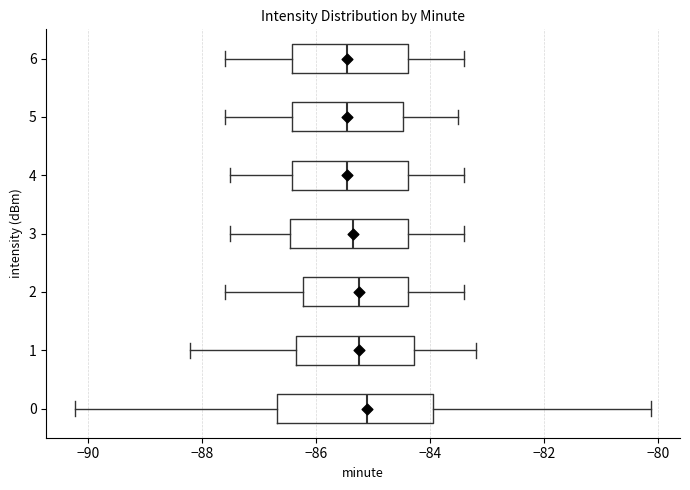

Reading bottom to top, transcribe this box plot: for each box, give where its median line is, the range the box spans, and where its two whiskers end, as read against the x-axis. The values are not printed on the chart, so give them approximately, as read against the axis.

0: median -85.2, box -86.6 to -84.0, whiskers -90.2 to -80.2
1: median -85.2, box -86.4 to -84.2, whiskers -88.2 to -83.2
2: median -85.2, box -86.2 to -84.4, whiskers -87.6 to -83.4
3: median -85.4, box -86.4 to -84.4, whiskers -87.4 to -83.4
4: median -85.4, box -86.4 to -84.4, whiskers -87.4 to -83.4
5: median -85.4, box -86.4 to -84.4, whiskers -87.6 to -83.4
6: median -85.4, box -86.4 to -84.4, whiskers -87.6 to -83.4